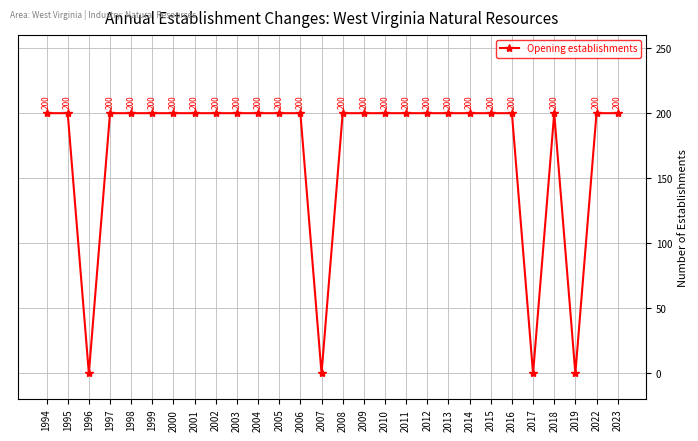

How many interior local valleys (lower than both neighbors) does the data have?

4